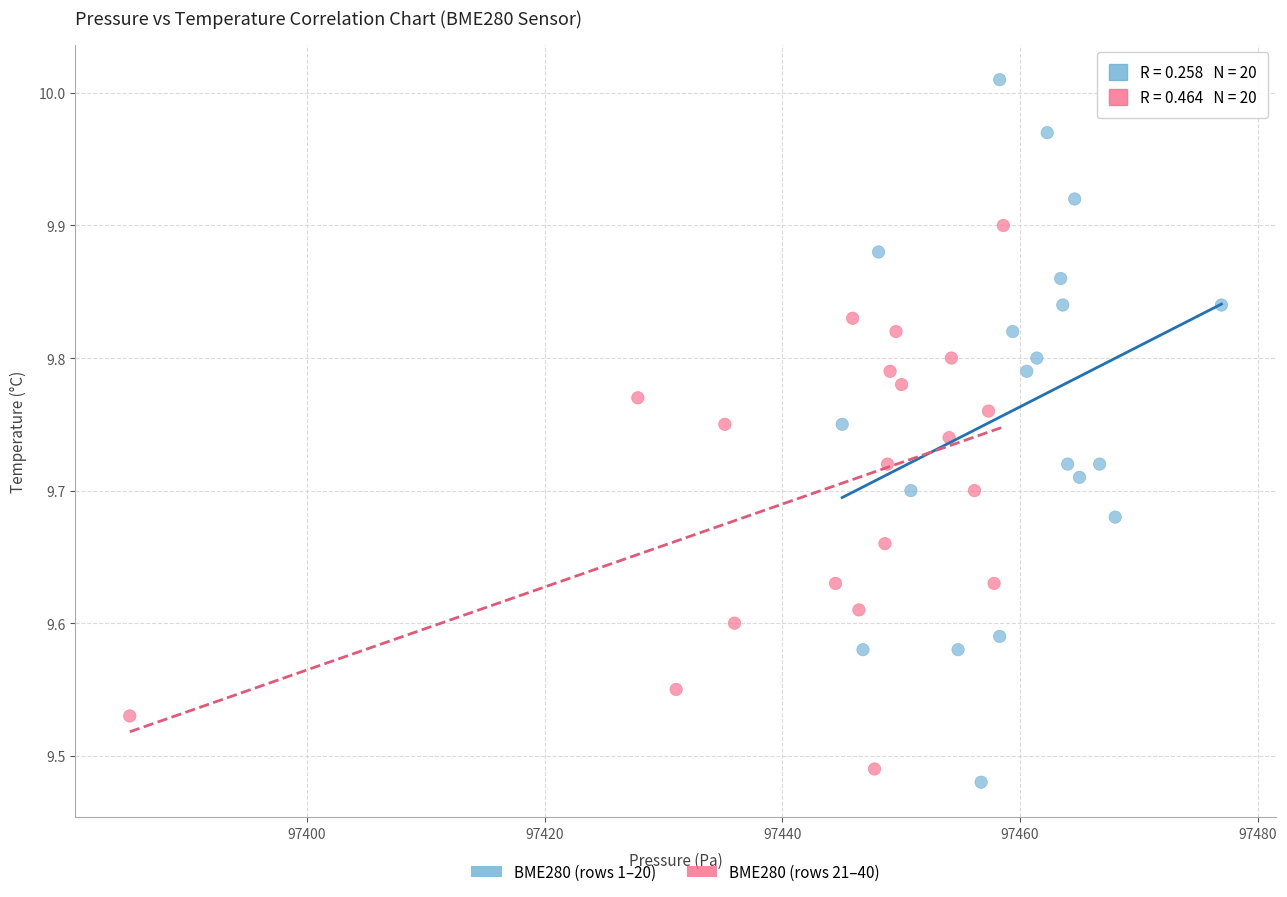

Which series contains the highest Y value?

BME280 (rows 1–20)